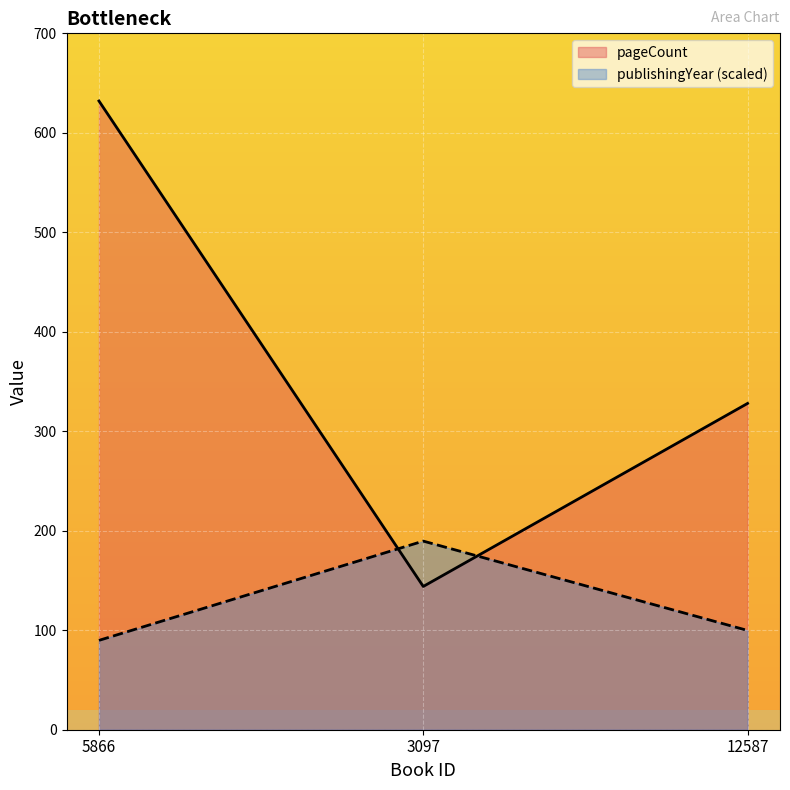

How many values in the publishingYear series are below 99?

1